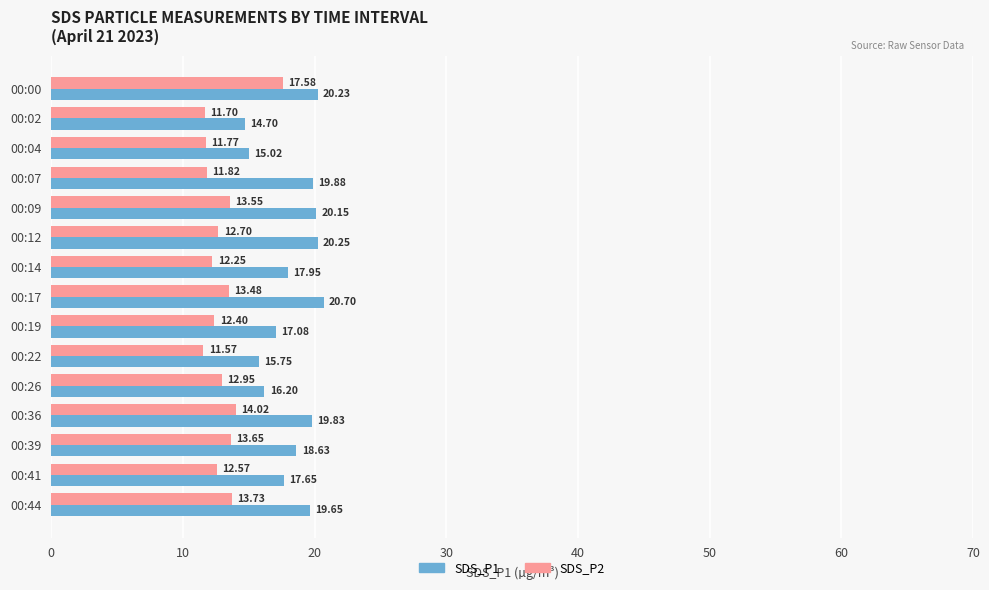

Between 00:04 and 00:14, which series saw the biggest shift?

SDS_P1